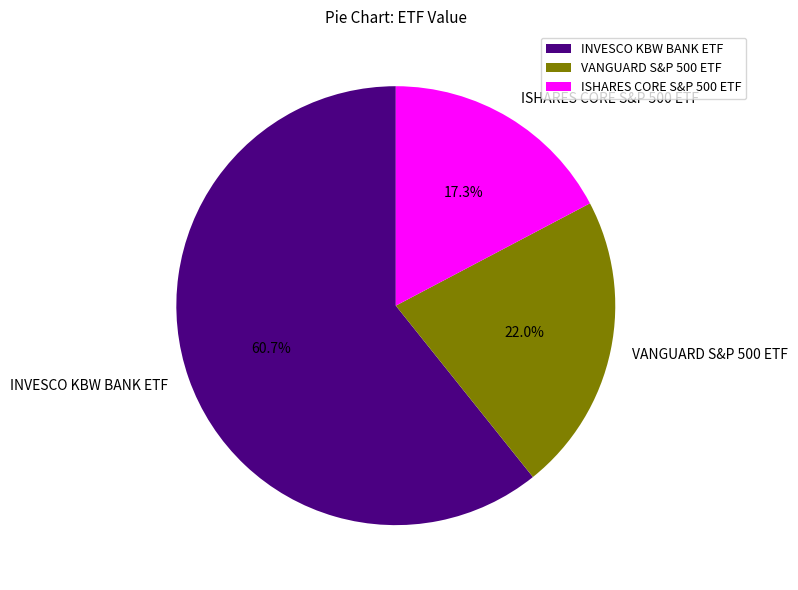

To the nearest percent, what percentage of the pie is ISHARES CORE S&P 500 ETF?

17%